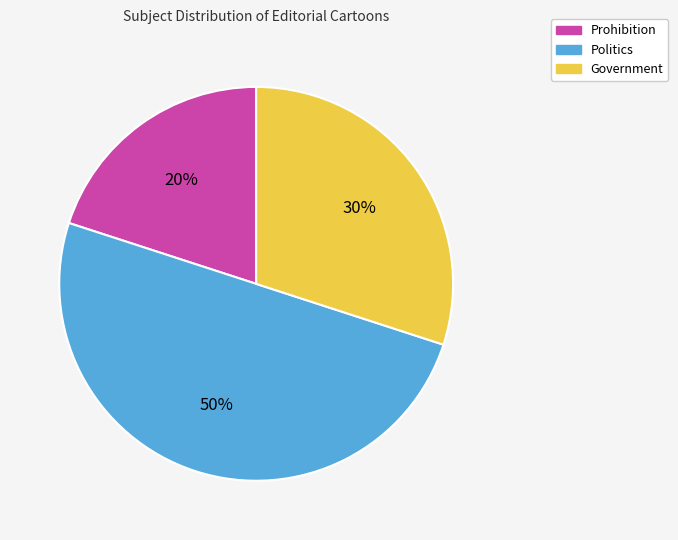

Rank the categories by value from highest to lowest.

Politics, Government, Prohibition